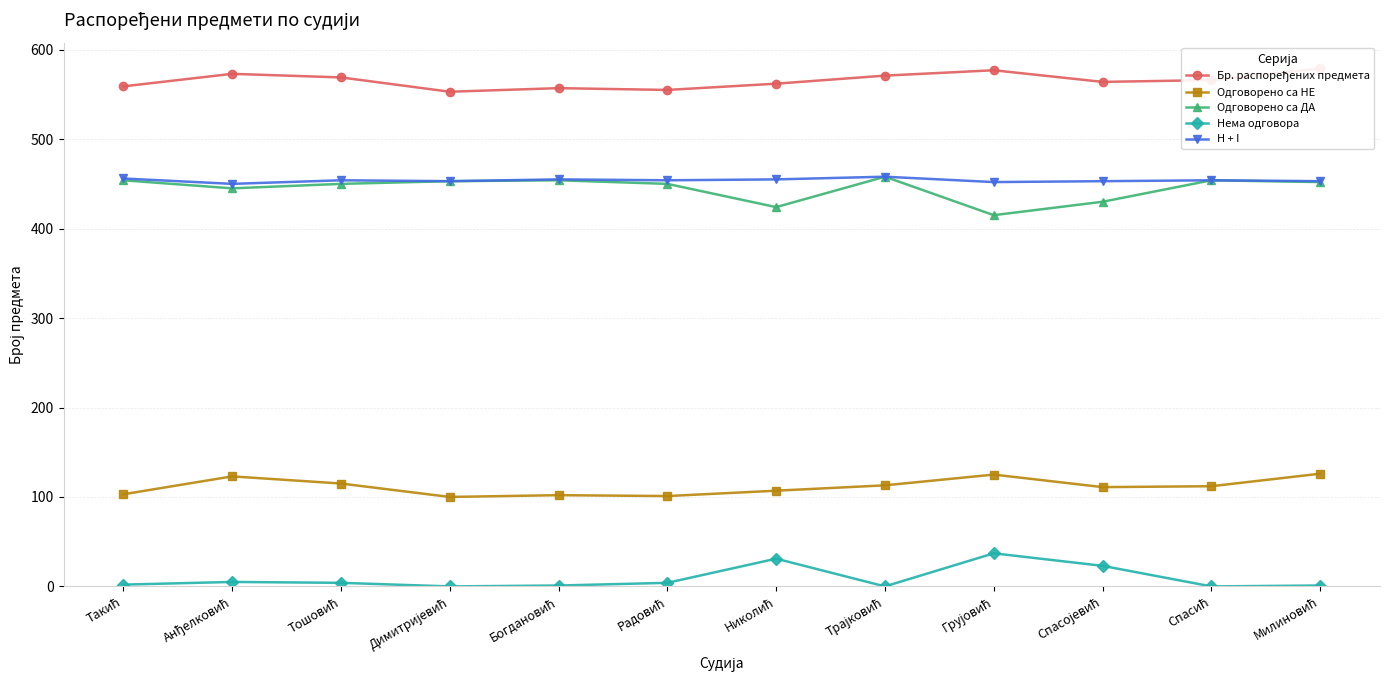

True or false: Нема одговора has more than 1 points higher than both neighbors.

True